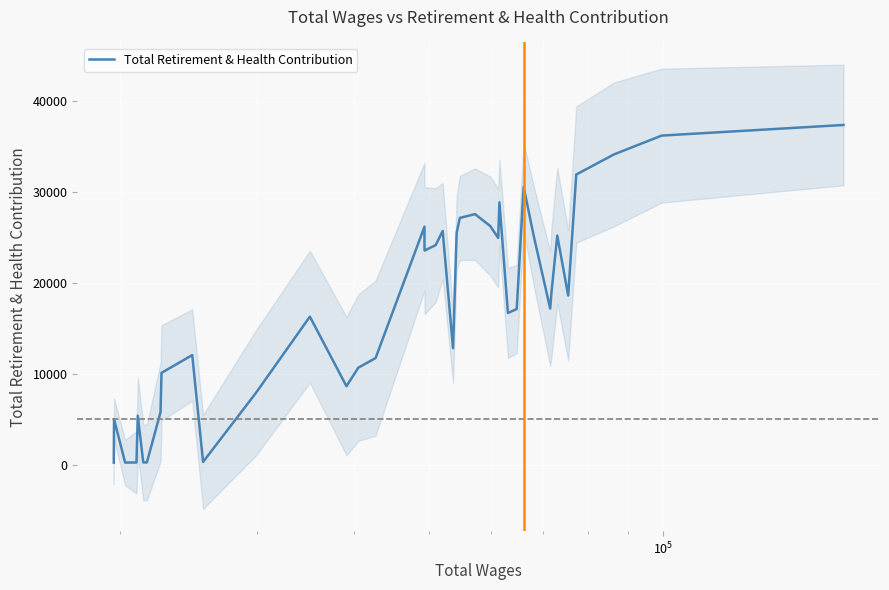

Count the number of categories in the chart.

40